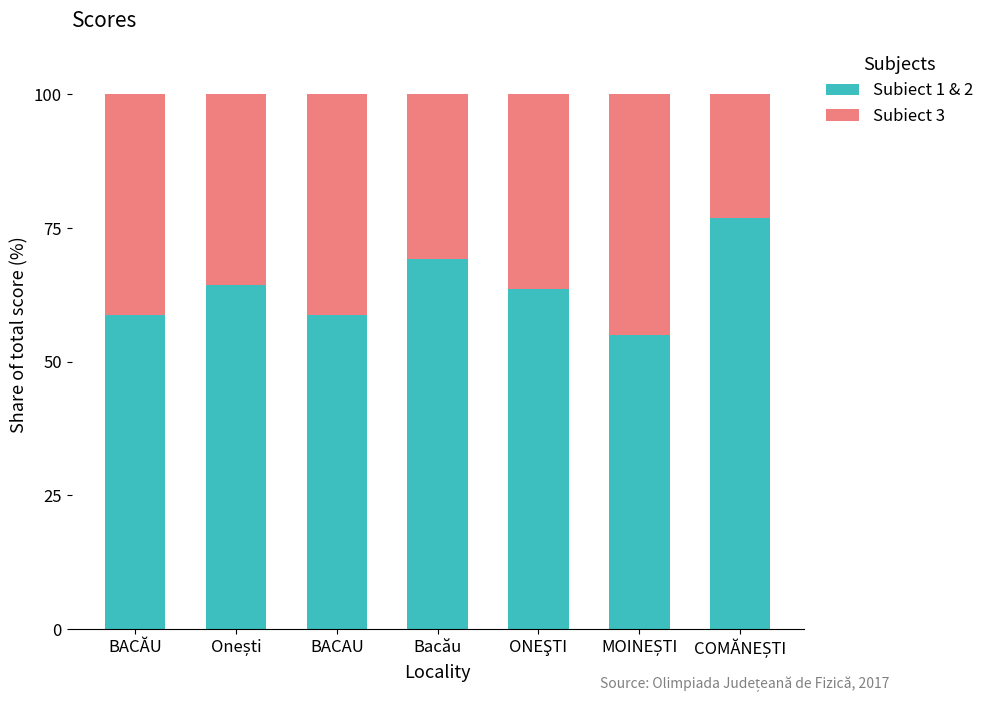

What is the value of the Subiect 1 & 2 bar at the 1st from the left?

58.8